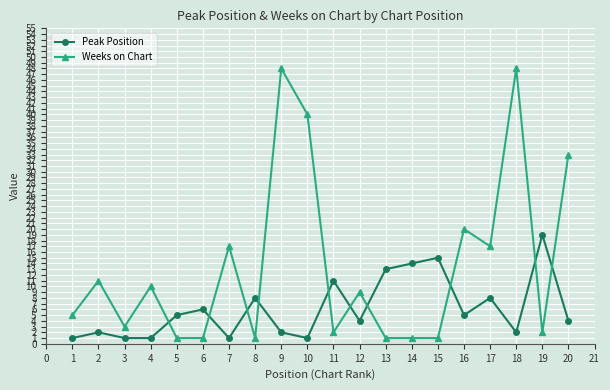

How many times do Peak Position and Weeks on Chart cross each other?

10